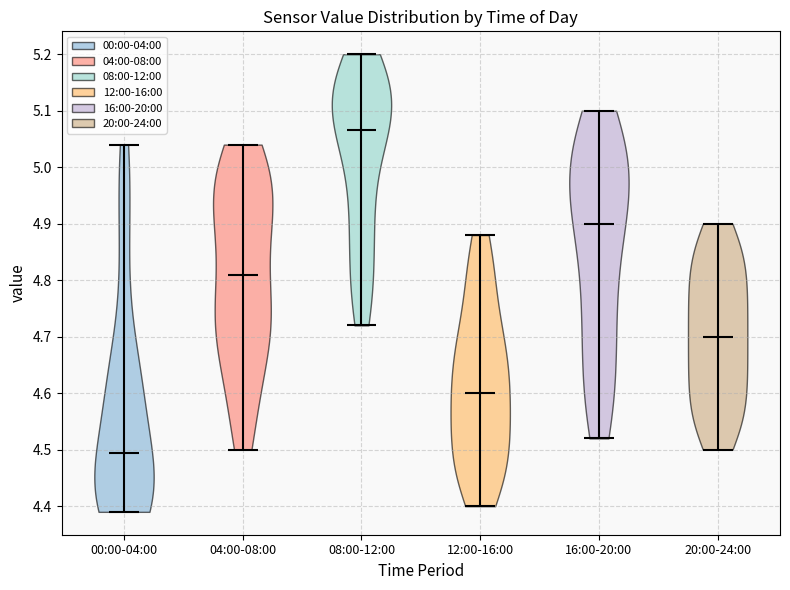

Reading left to right, read every violin against the y-axis: where its median line is, and the lowest and highest points it reaches. The values are not printed on the chart, so give them approximately, as read against the axis.

00:00-04:00: median line 4.50, lowest point 4.39, highest point 5.04
04:00-08:00: median line 4.81, lowest point 4.50, highest point 5.04
08:00-12:00: median line 5.07, lowest point 4.72, highest point 5.20
12:00-16:00: median line 4.60, lowest point 4.40, highest point 4.88
16:00-20:00: median line 4.90, lowest point 4.52, highest point 5.10
20:00-24:00: median line 4.70, lowest point 4.50, highest point 4.90